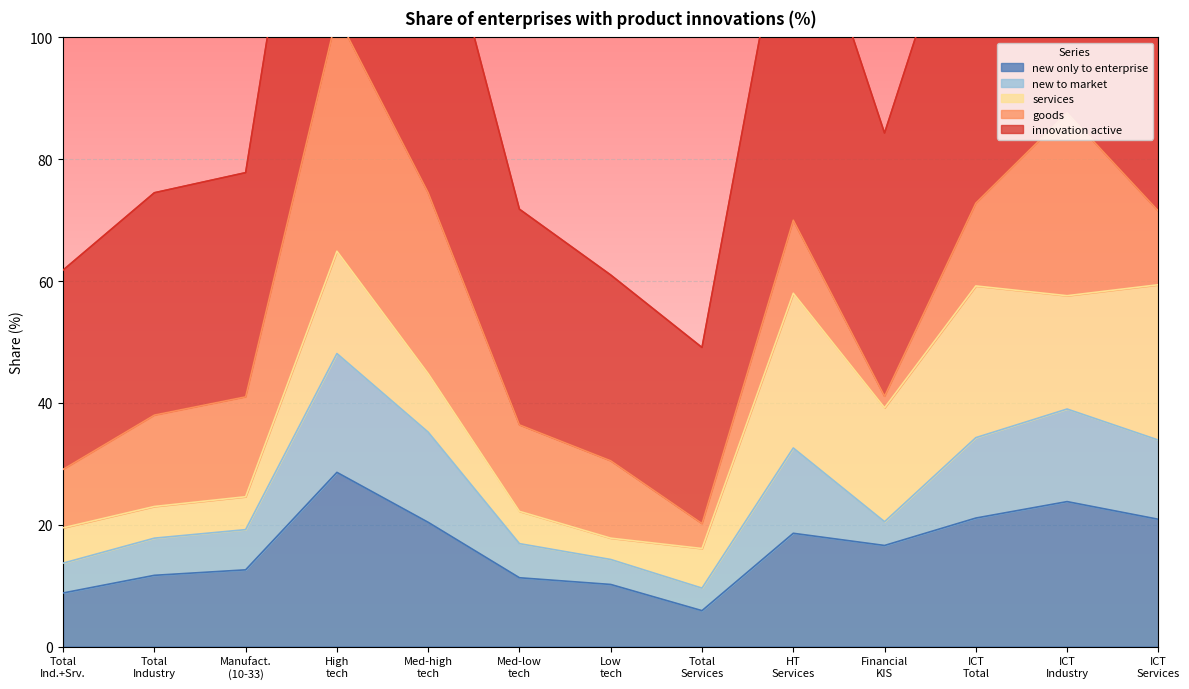

Is it true that new only to enterprise equals 18.3 at Przetwórstwo przemysłowe?

False